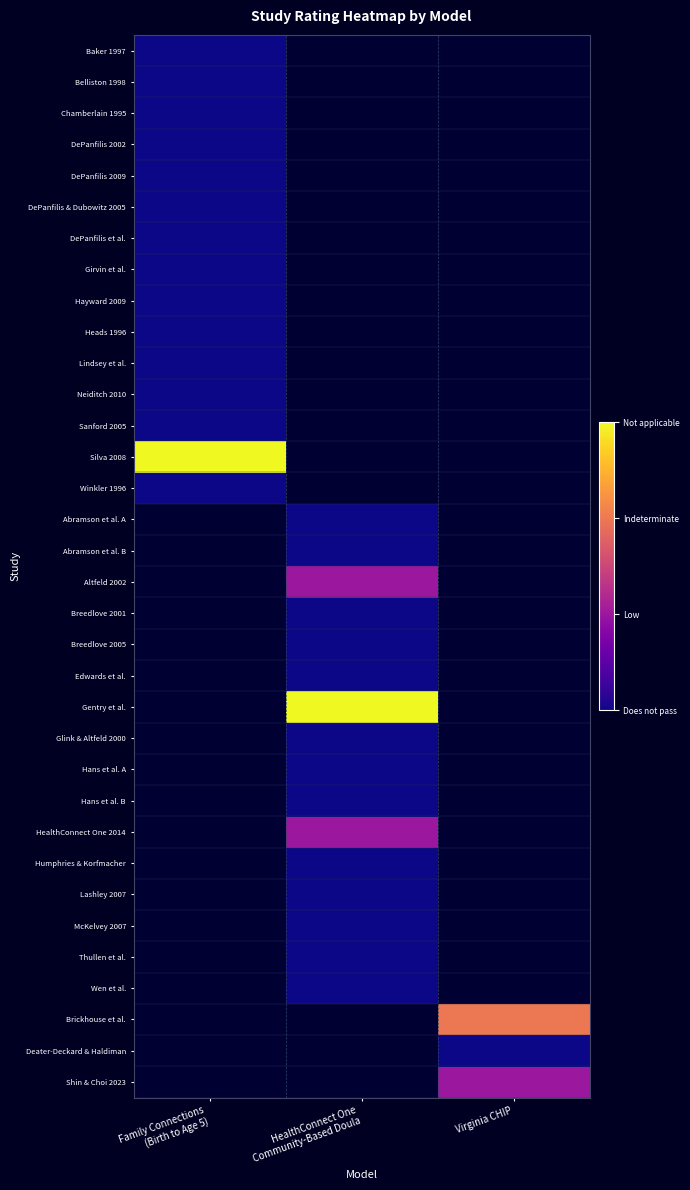

Between Family Connections
(Birth to Age 5) and HealthConnect One
Community-Based Doula, which is larger?

HealthConnect One
Community-Based Doula